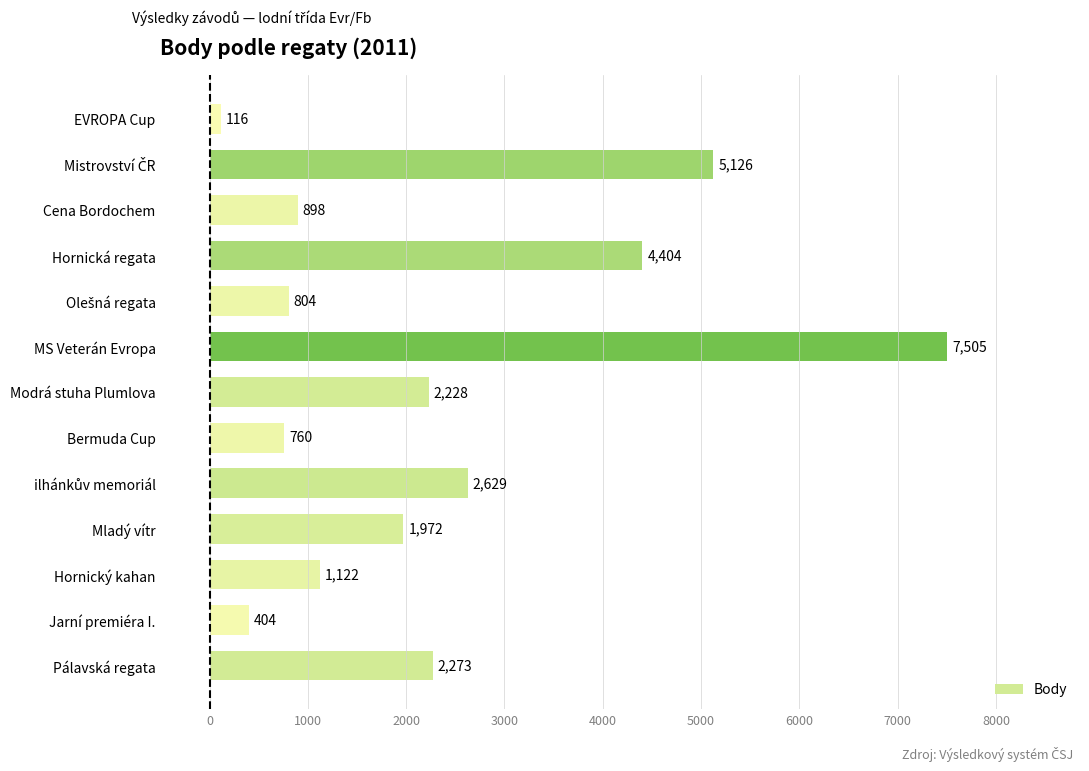

What is the difference between the maximum and minimum values?

7389